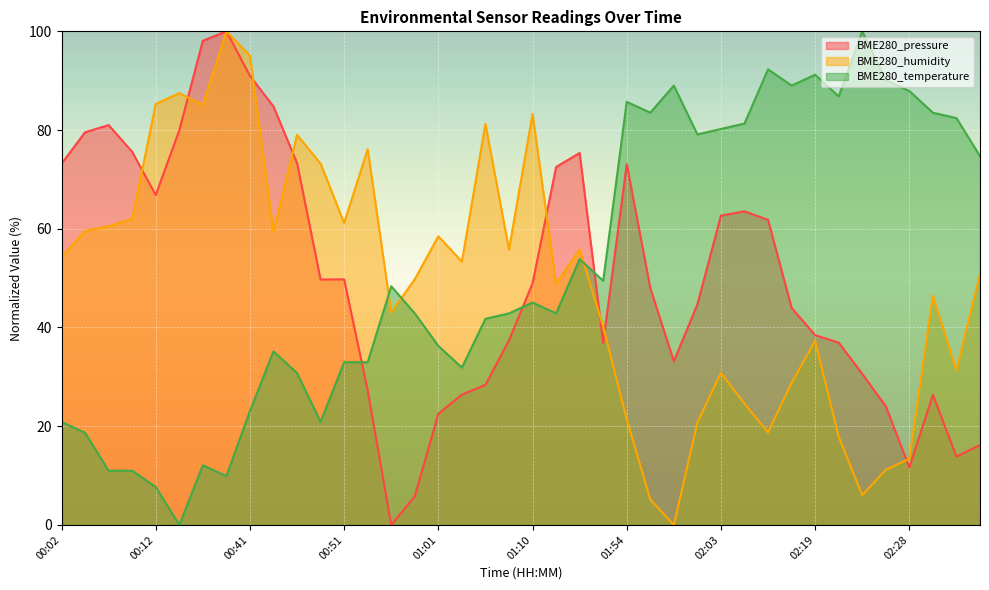

How many series are shown in this chart?

3